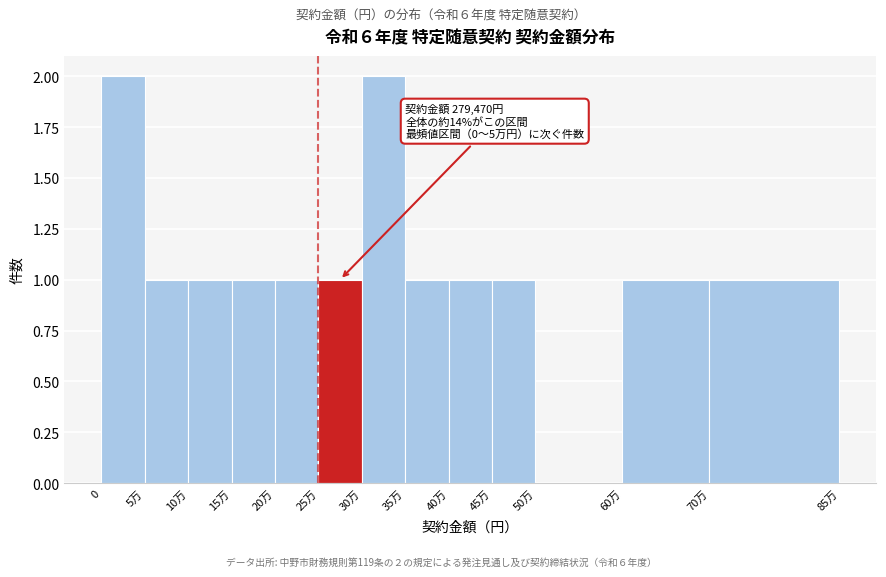

Reading right to left, transcribe all the data shown in this chart.

70万=1	60万=1	50万=0	45万=1	40万=1	35万=1	30万=2	25万=1	20万=1	15万=1	10万=1	5万=1	0=2